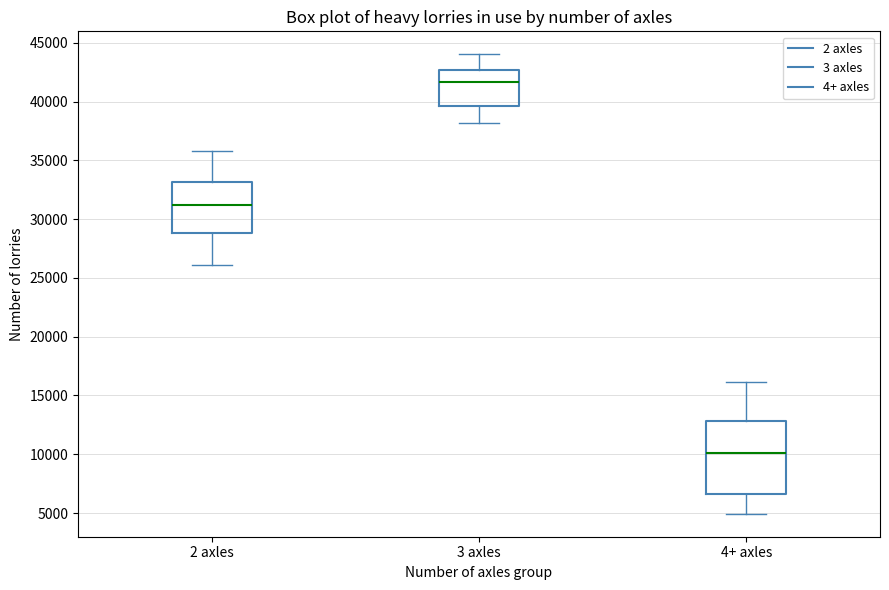

Where does the median line of the box for 4+ axles sit on the y-axis? The values are not printed on the chart, so give them approximately, as read against the axis.

10000